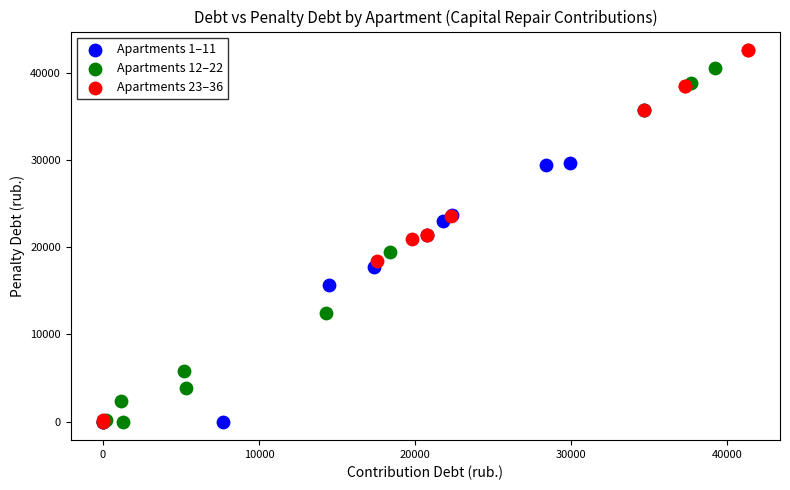

Which series contains the highest Y value?

Apartments 23–36